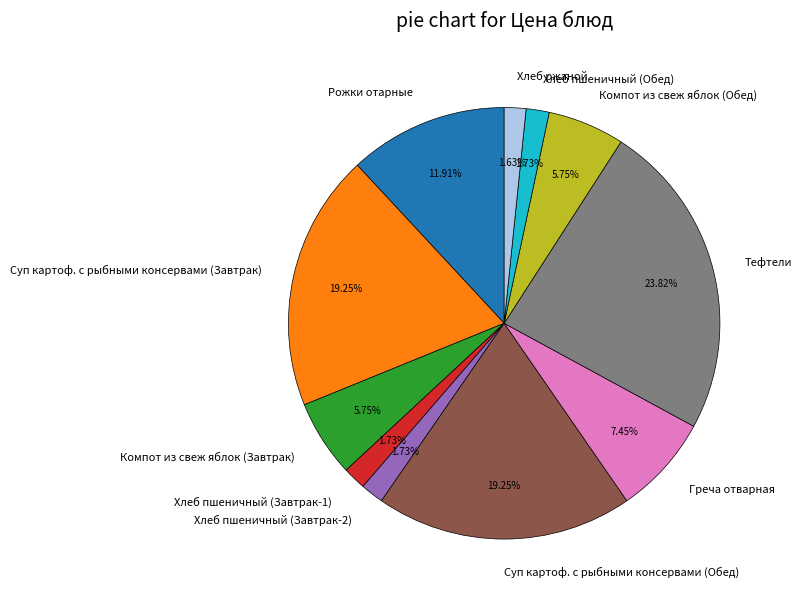

To the nearest percent, what is the difference between the Хлеб пшеничный (Завтрак-2) and Компот из свеж яблок (Завтрак) slice percentages?

4%